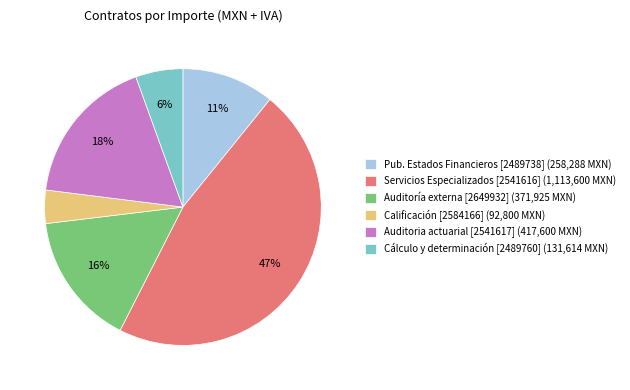

What percentage is the Pub. Estados Financieros [2489738] (258,288 MXN) slice, to the nearest percent?

11%